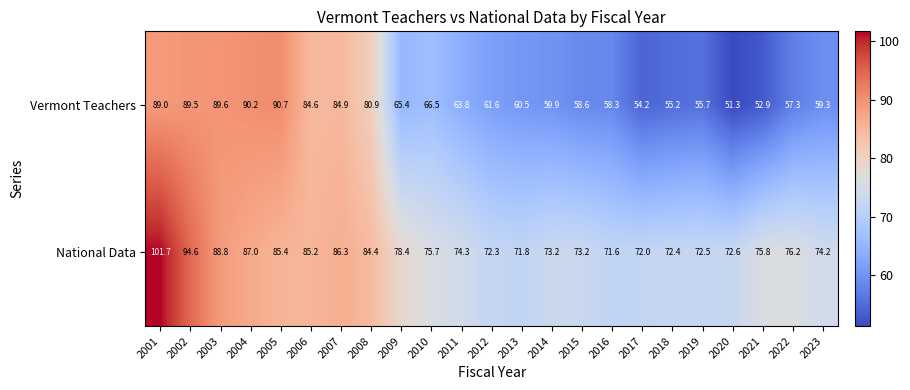

What is the sum of the National Data values at 2017 and 2012?

144.3